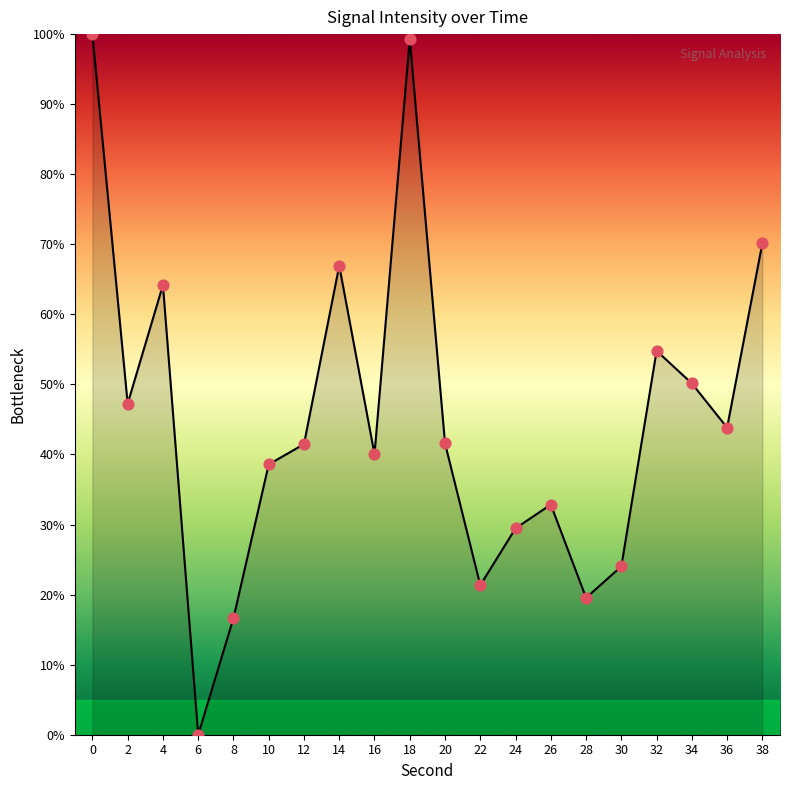

Approximately how many times larger is the value at 34 compared to 0?

0.5